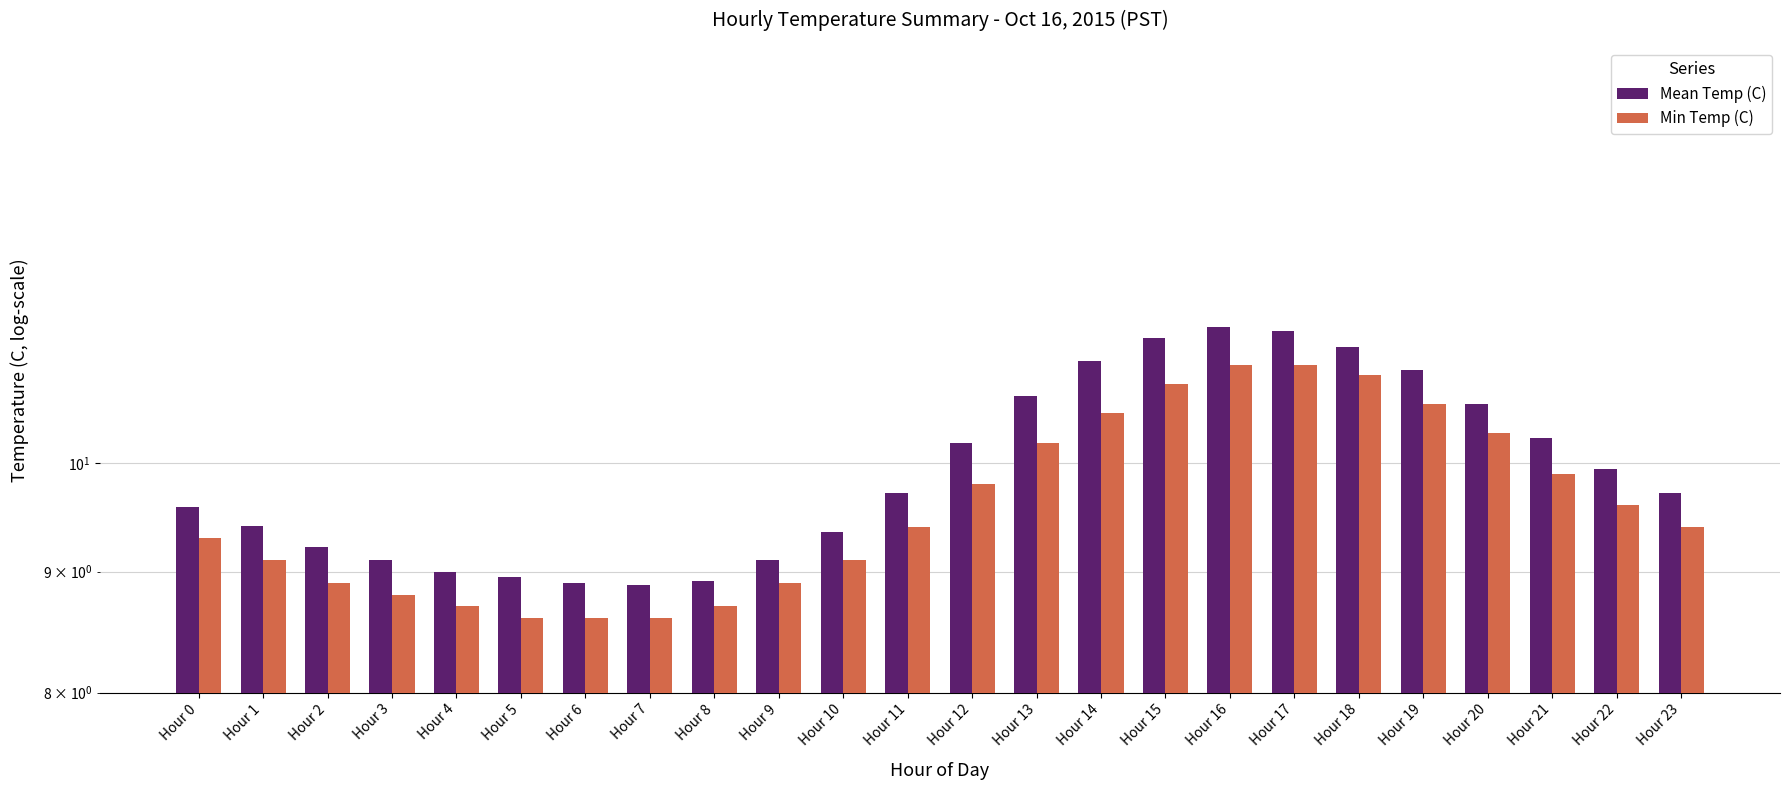

List the series in order of their overall mean, lowest first.

Min Temp (C), Mean Temp (C)